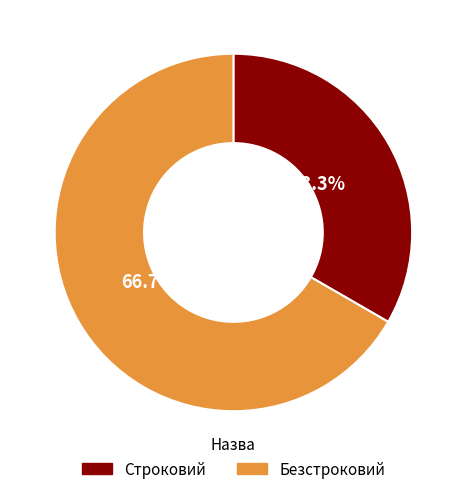

To the nearest percent, what is the difference between the Безстроковий and Строковий slice percentages?

33%